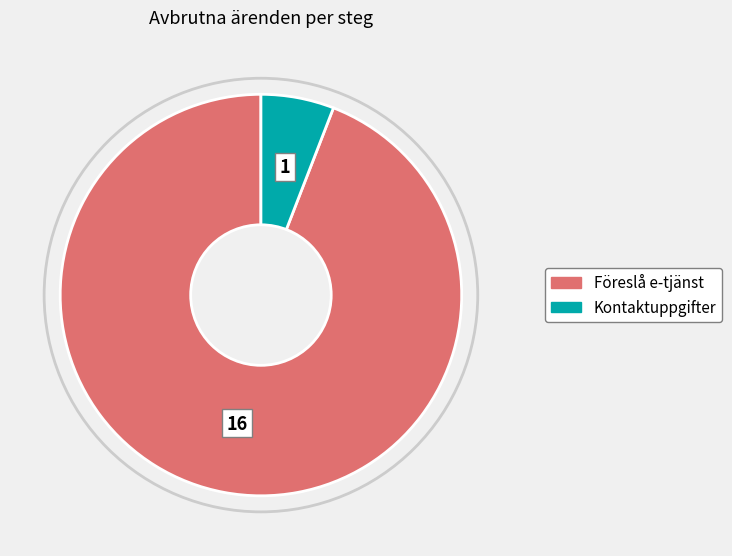

Combined, do Kontaktuppgifter and Föreslå e-tjänst account for over 50%?

Yes